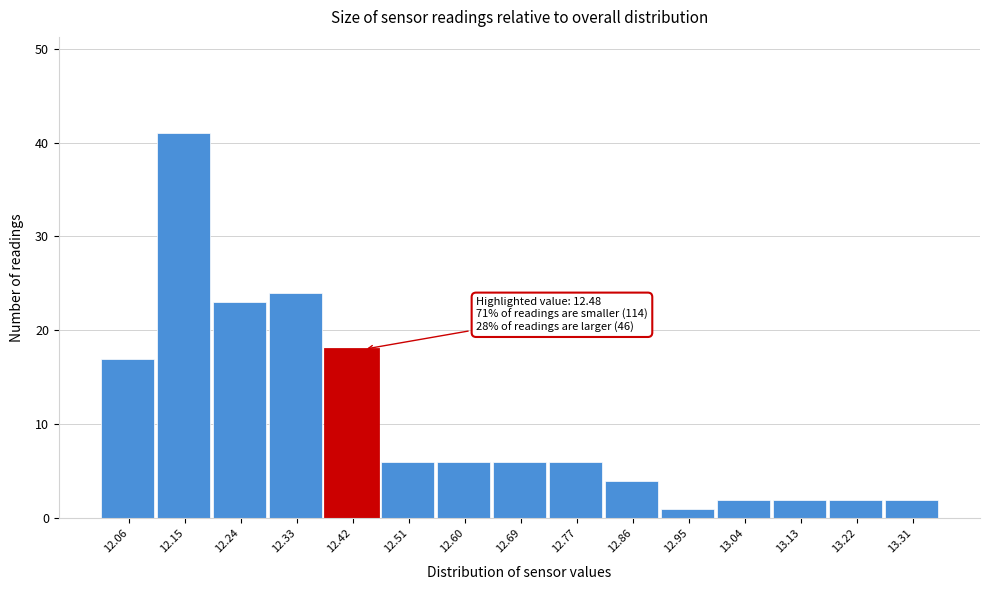

Reading left to right, list all the values displayed in this chart.

17	41	23	24	18	6	6	6	6	4	1	2	2	2	2